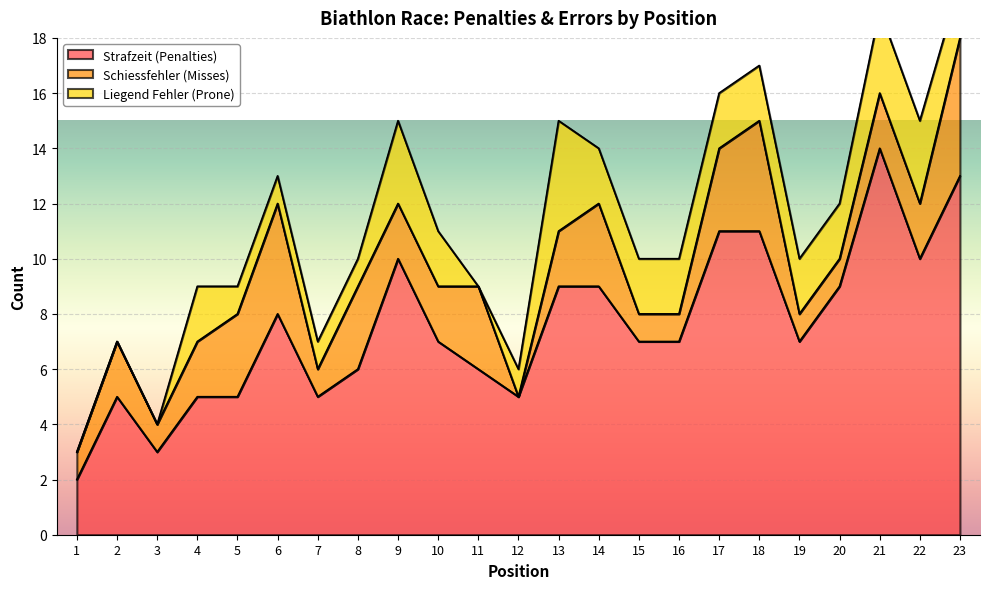

What is the difference between the maximum and minimum values in the Strafzeit (Penalties) series?

12